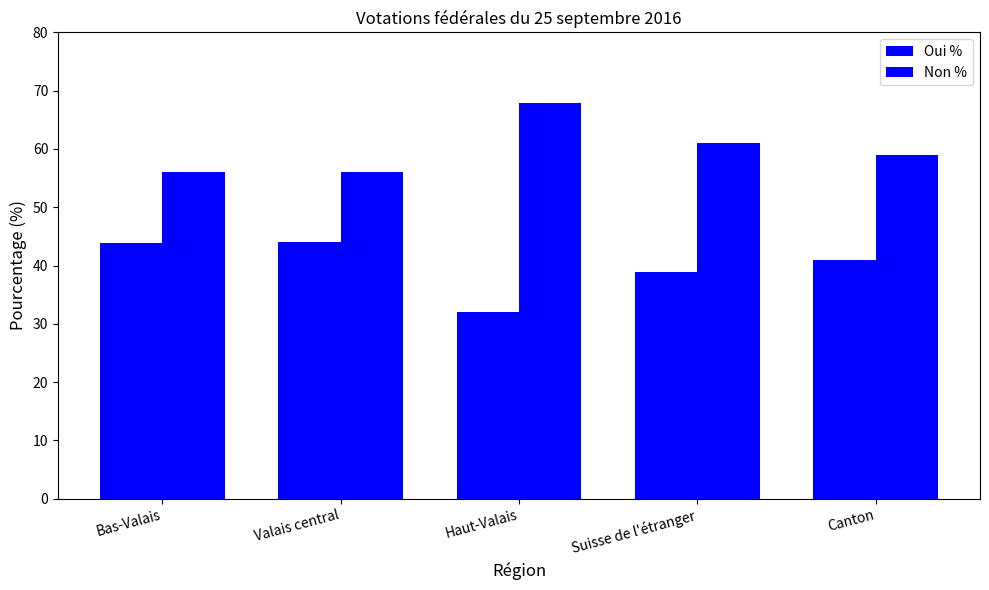

What is the lowest value of the Oui % series?

32.1